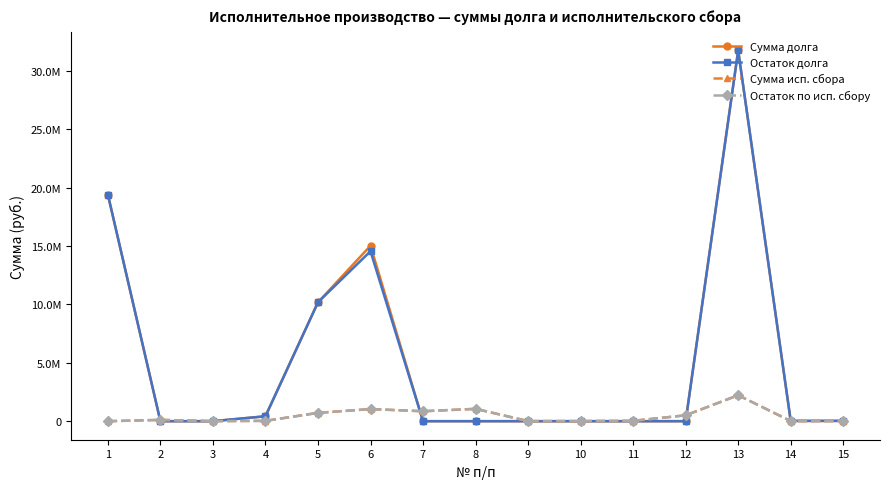

The value of Остаток долга at 5 is 17778482.5. True or false?

False